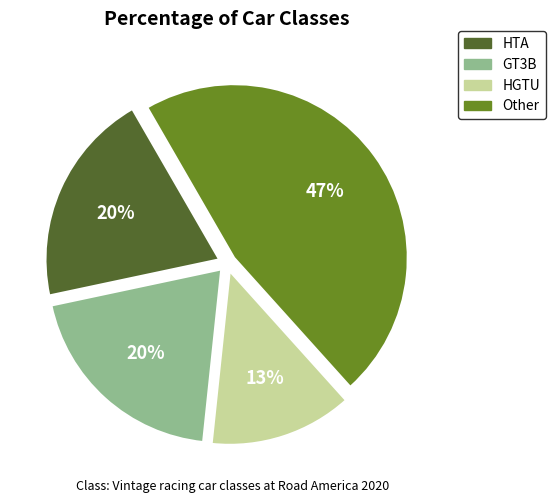

To the nearest percent, what is the average slice percentage?

25%